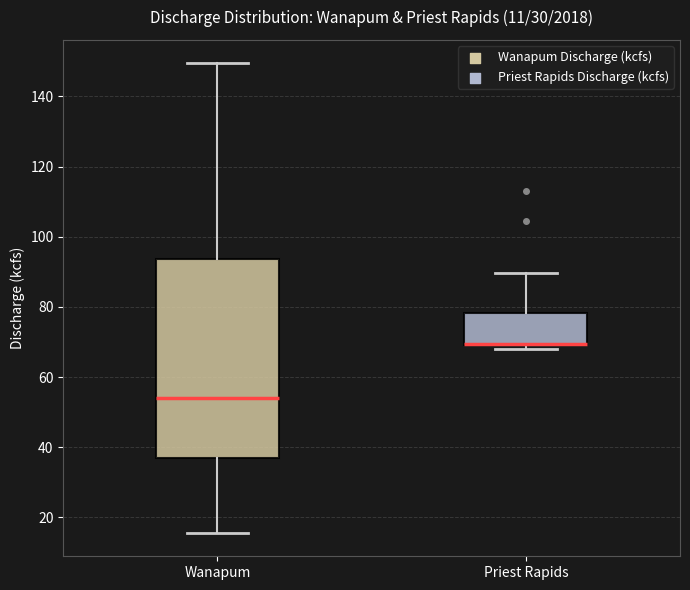

Where is the lower edge of the box for Priest Rapids on the y-axis? The values are not printed on the chart, so give them approximately, as read against the axis.

70